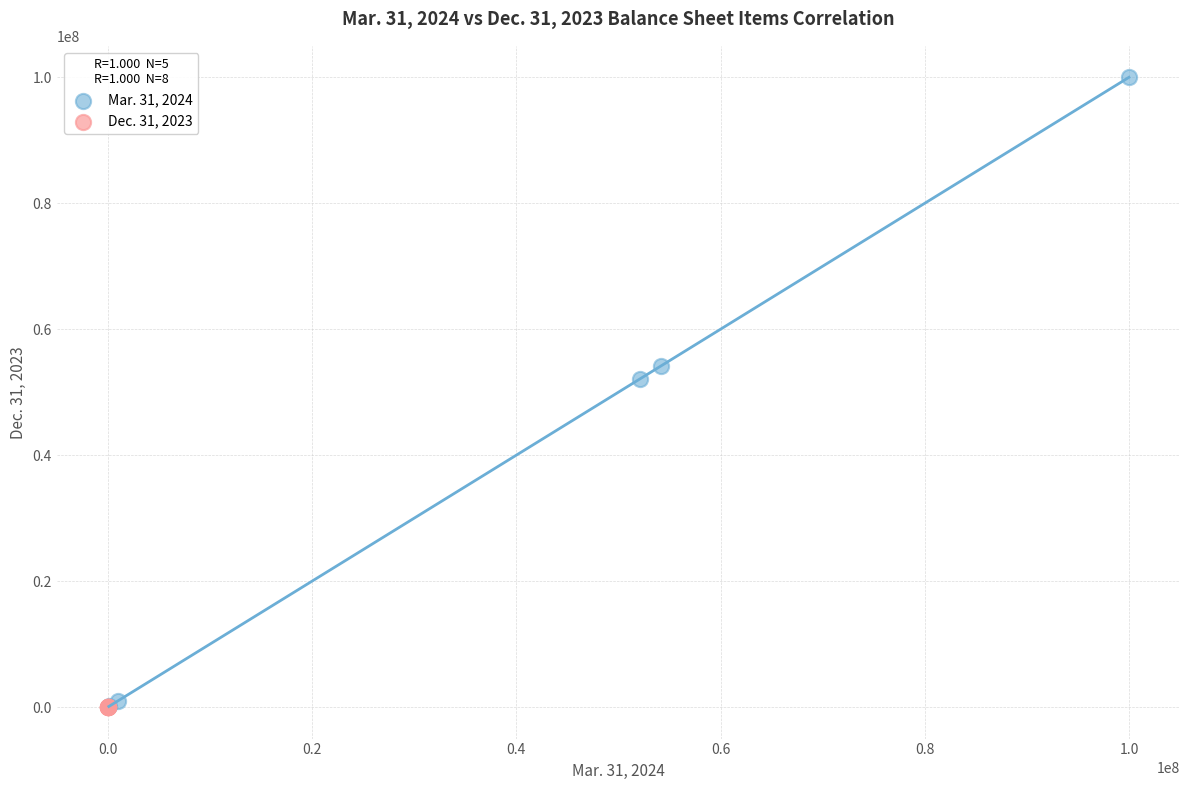

Which series contains the highest Y value?

Mar. 31, 2024